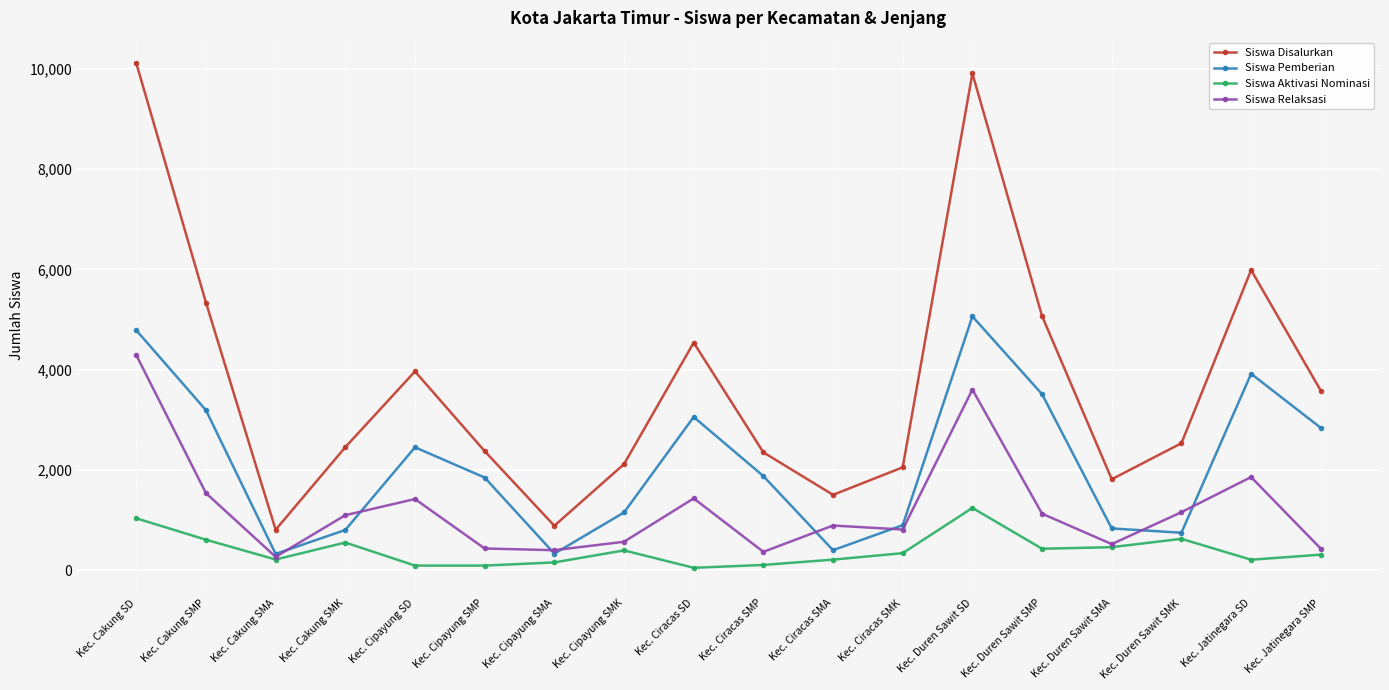

What is the minimum value for Siswa Aktivasi Nominasi?

49